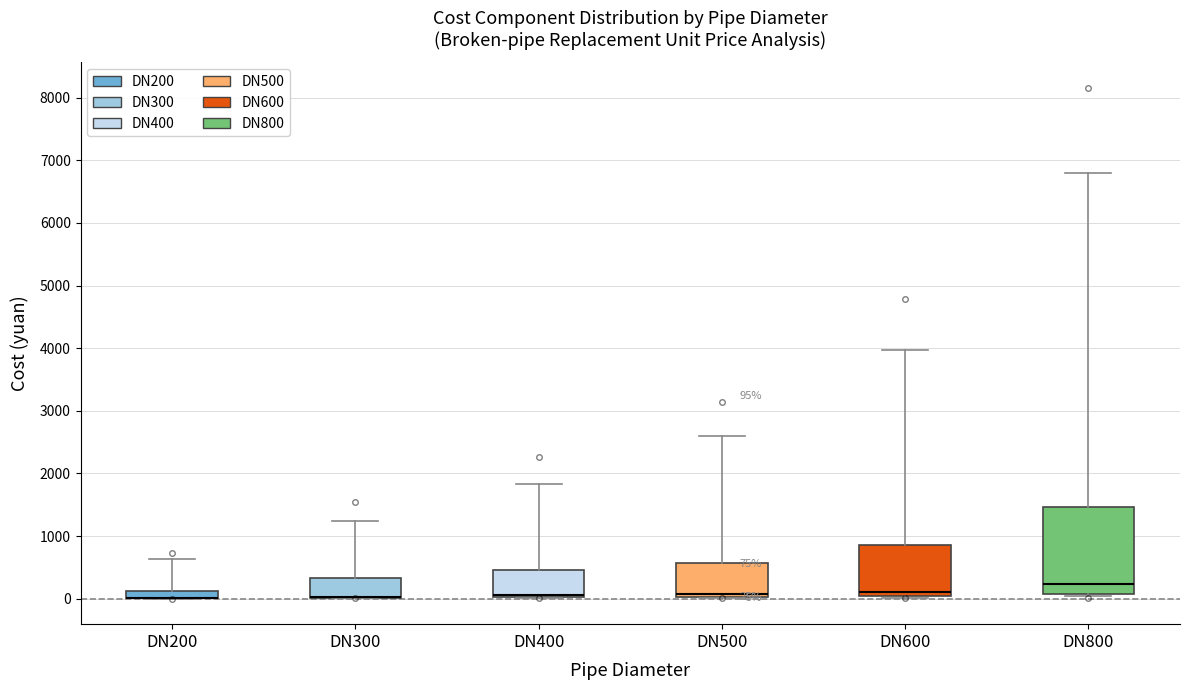

Comparing the boxes themselves (not the whiskers), which one is the tallest?

DN800